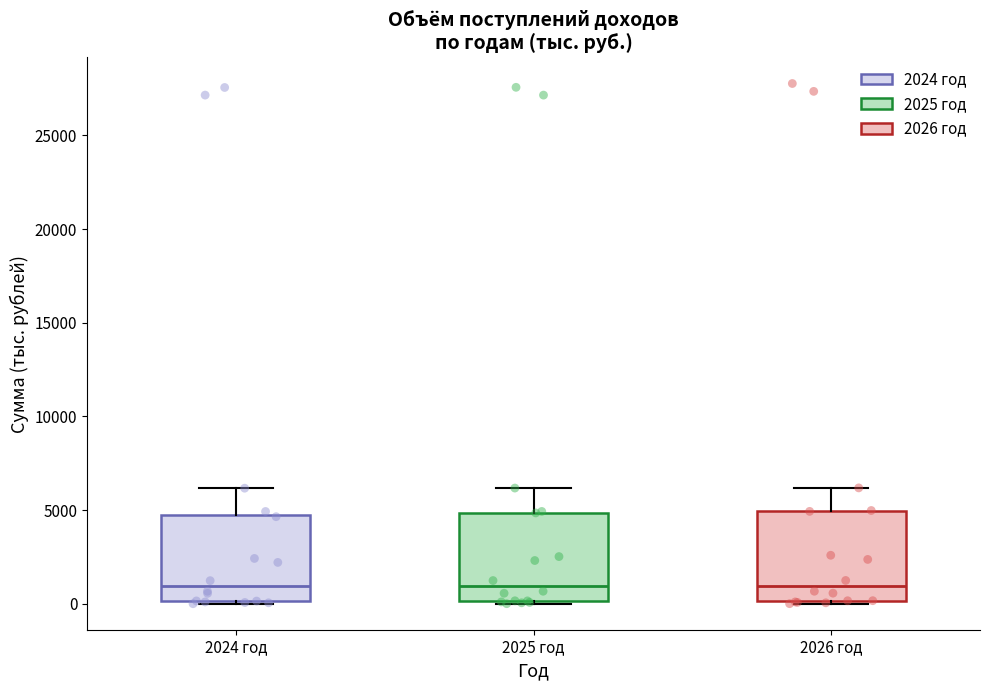

Where is the upper edge of the box for 2024 год on the y-axis? The values are not printed on the chart, so give them approximately, as read against the axis.

4500